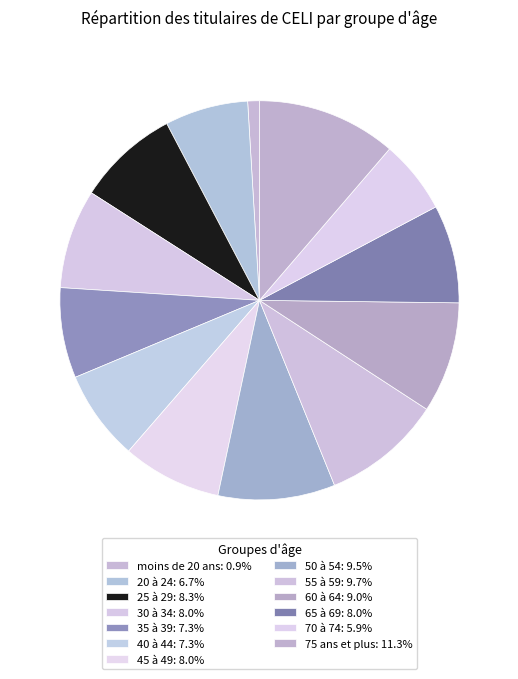

Count the number of slices in the pie.

13